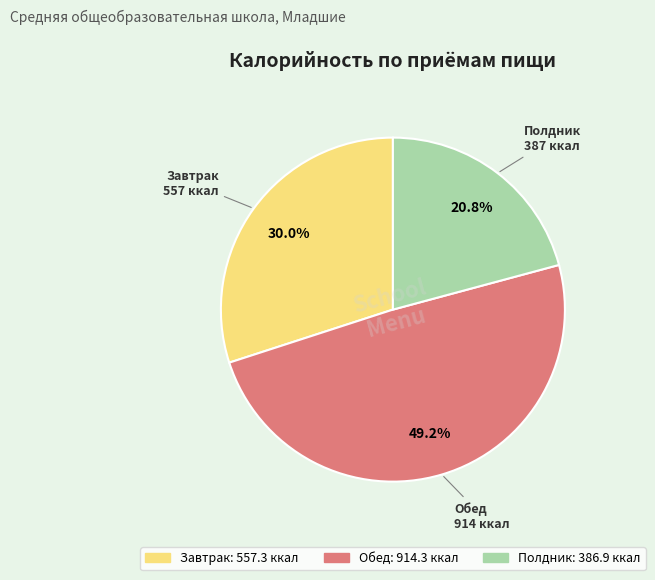

What is the total percentage of Обед and Полдник?

70.0%